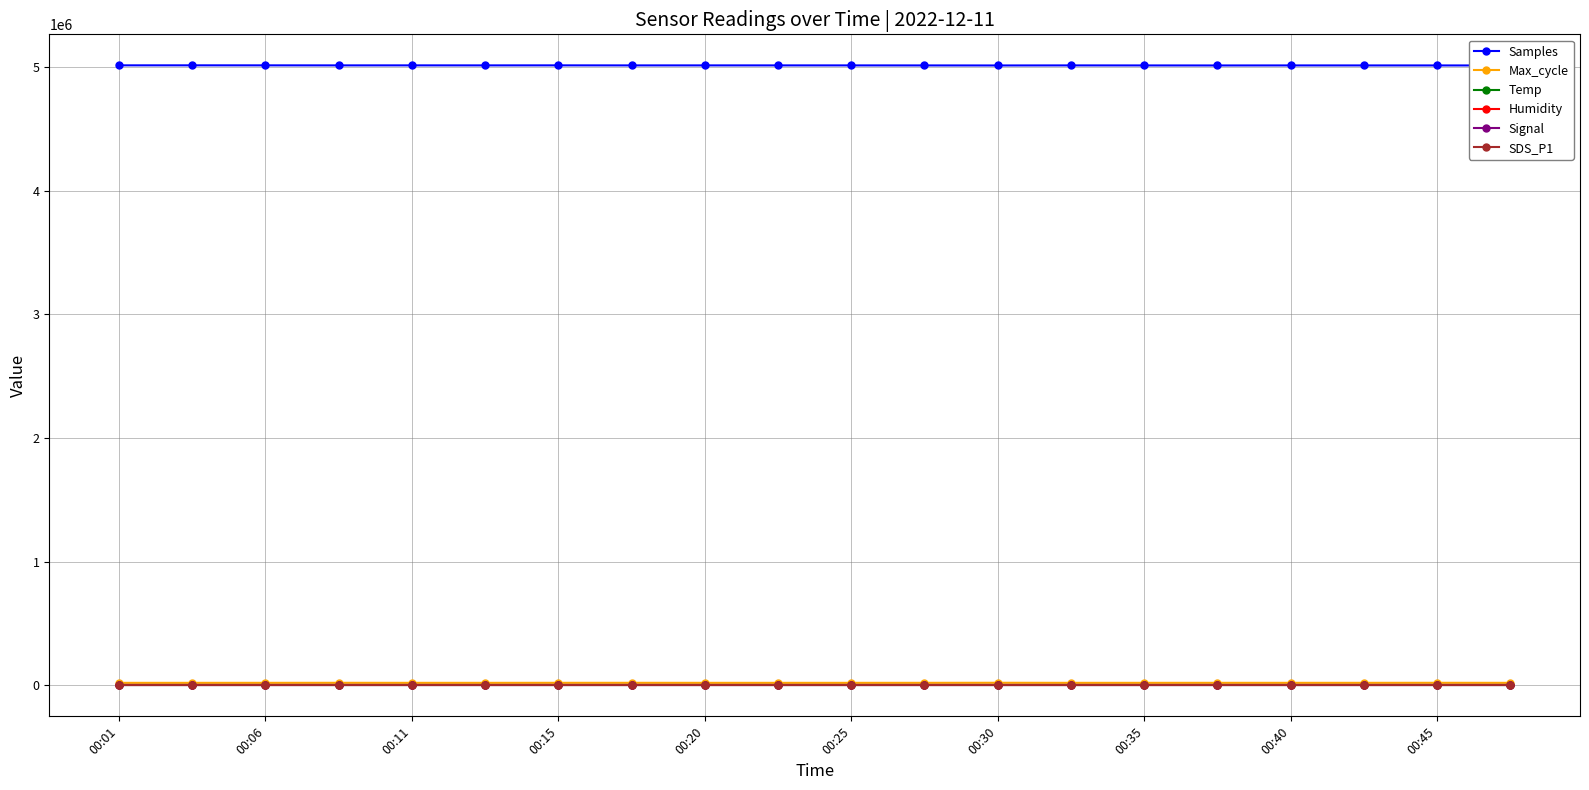

True or false: Temp has more than 0 points higher than both neighbors.

True